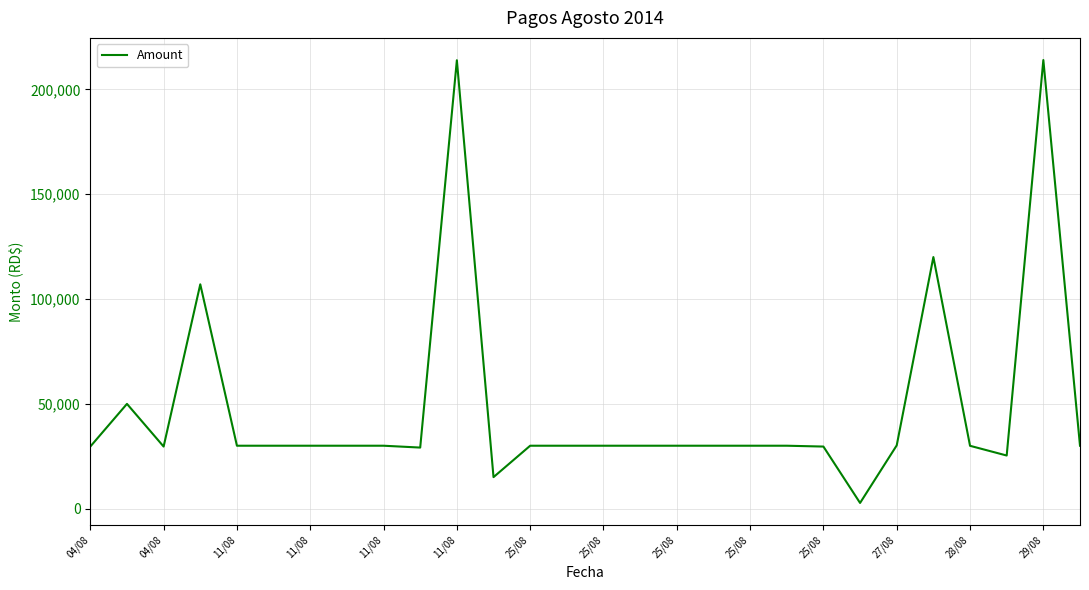

What is the difference between the maximum and minimum values?

211268.6